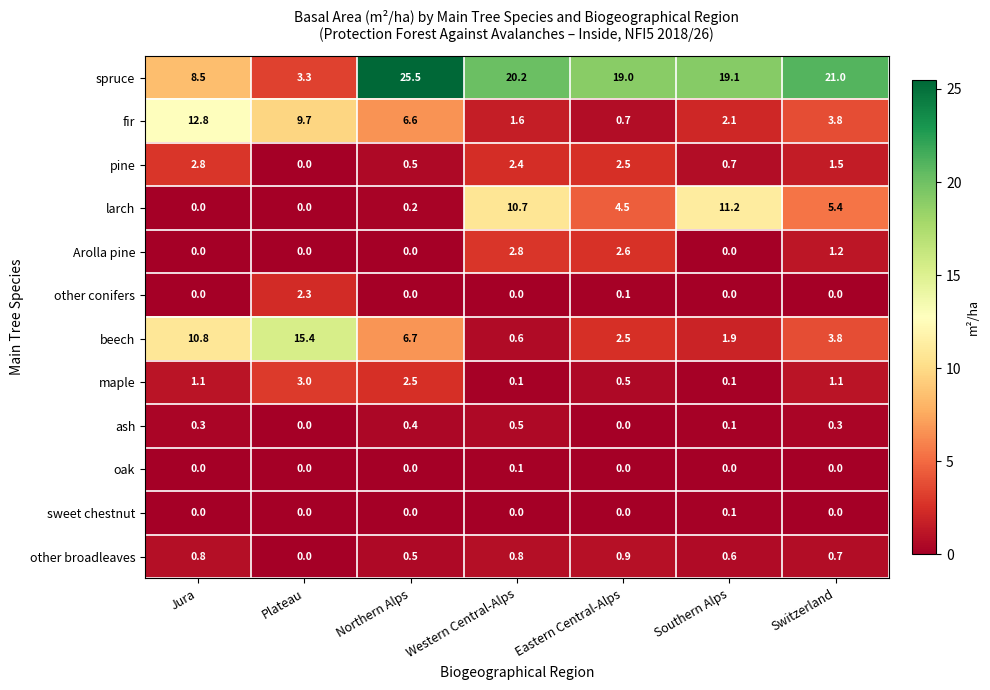

What is the sum of the Arolla pine values at Plateau and Western Central-Alps?

2.8